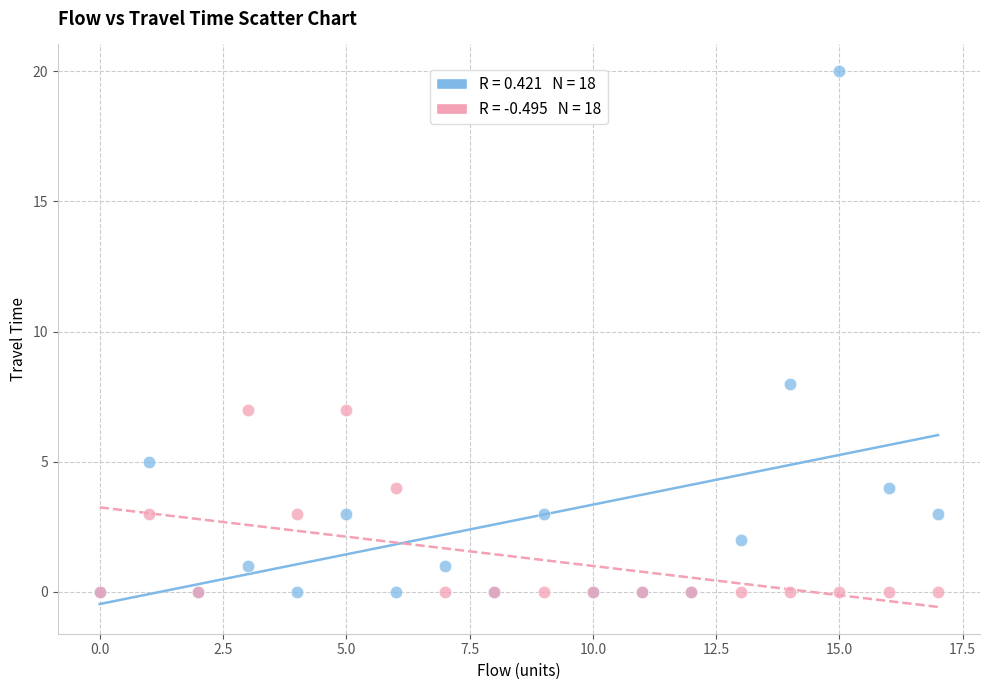

Across all series, what Y value is closest to 10?

8